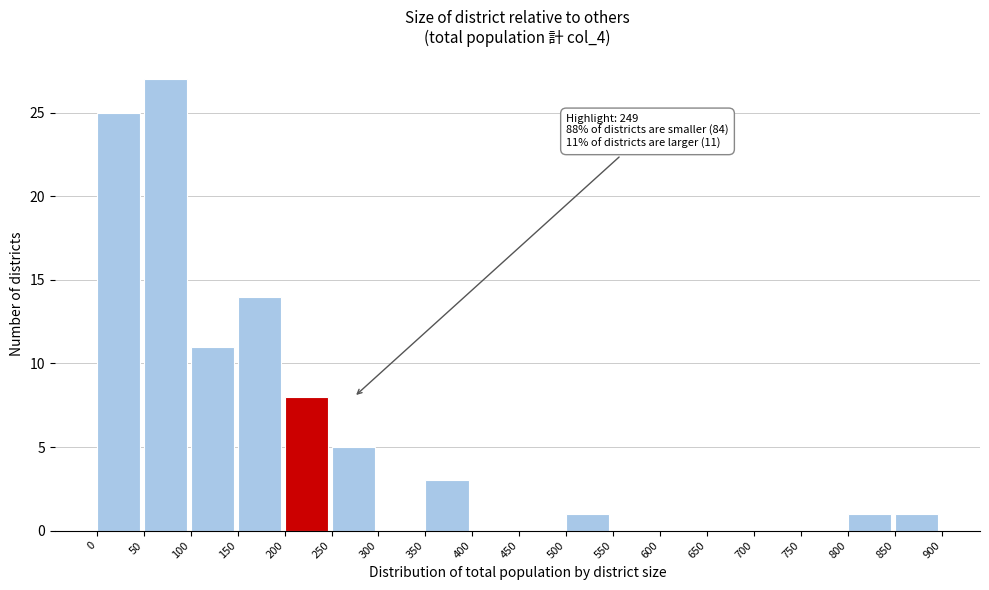

Over which range of the x-axis is the bar tallest?

50 to 100